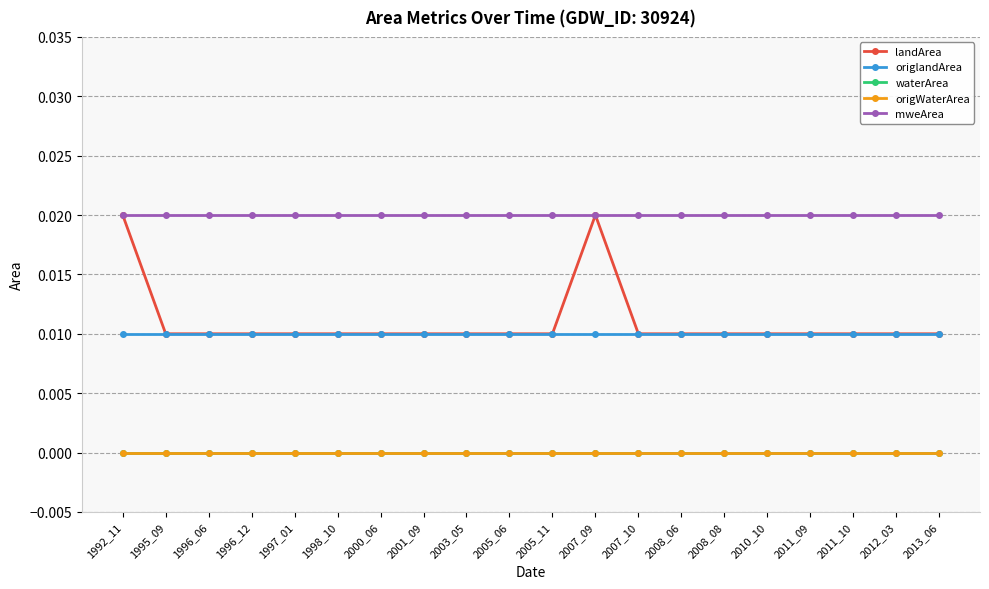

Does the chart have visible grid lines?

Yes